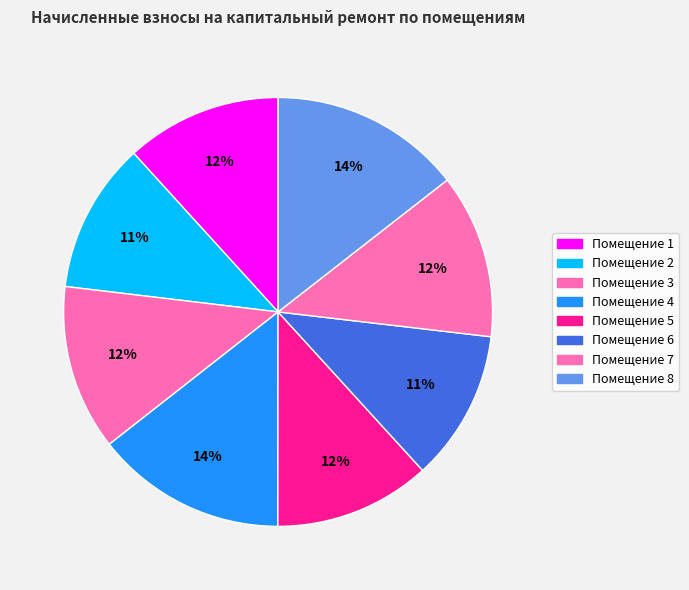

Count the number of slices in the pie.

8